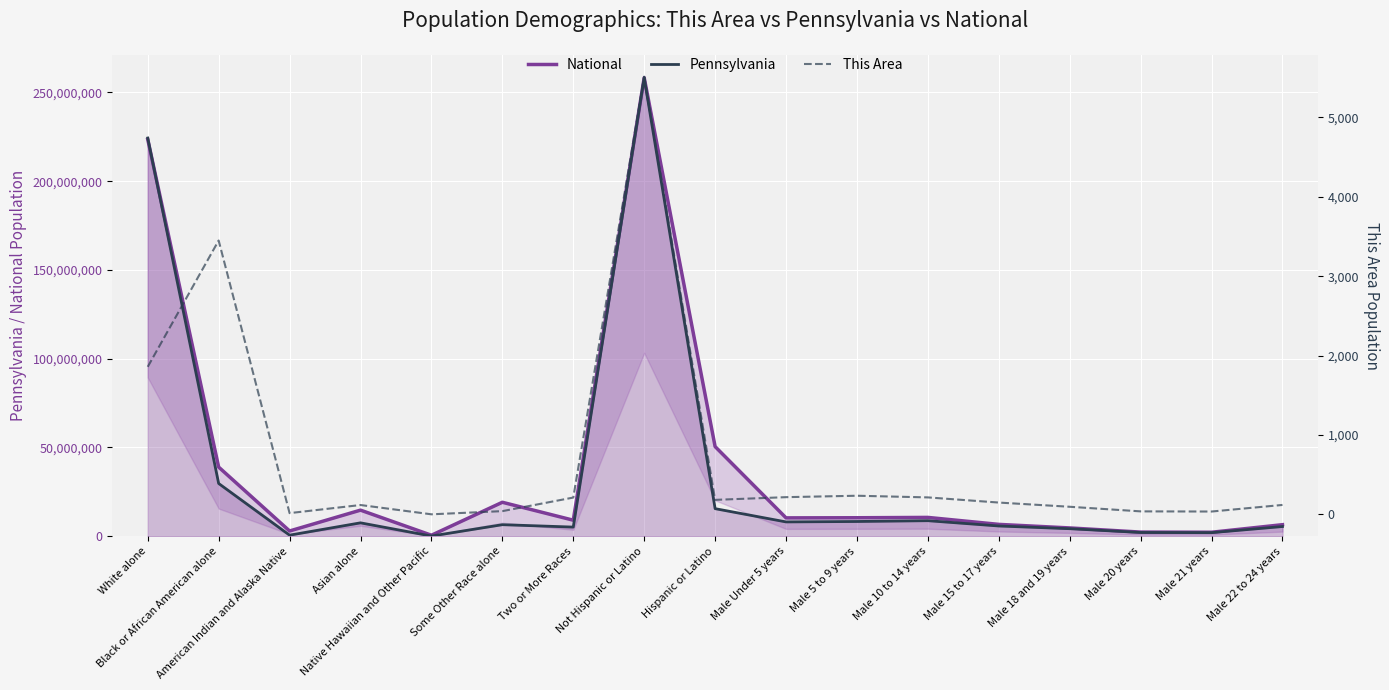

Which series has the widest spread of values?

Pennsylvania